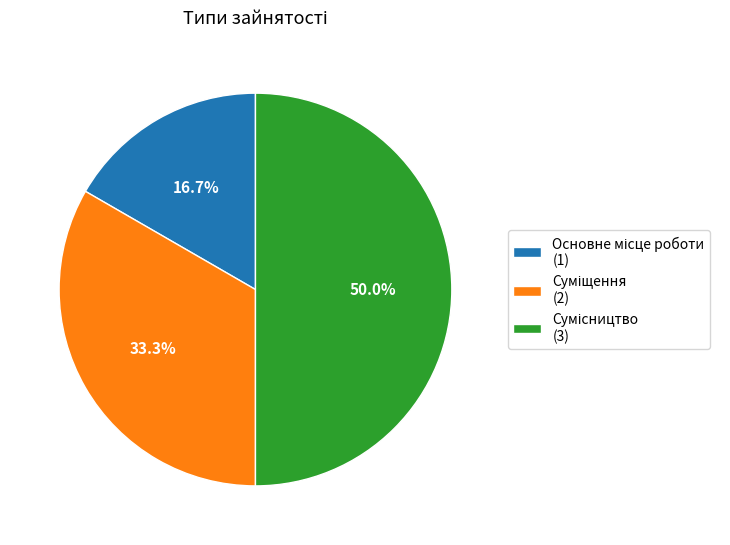

Is there a majority slice in this chart?

No